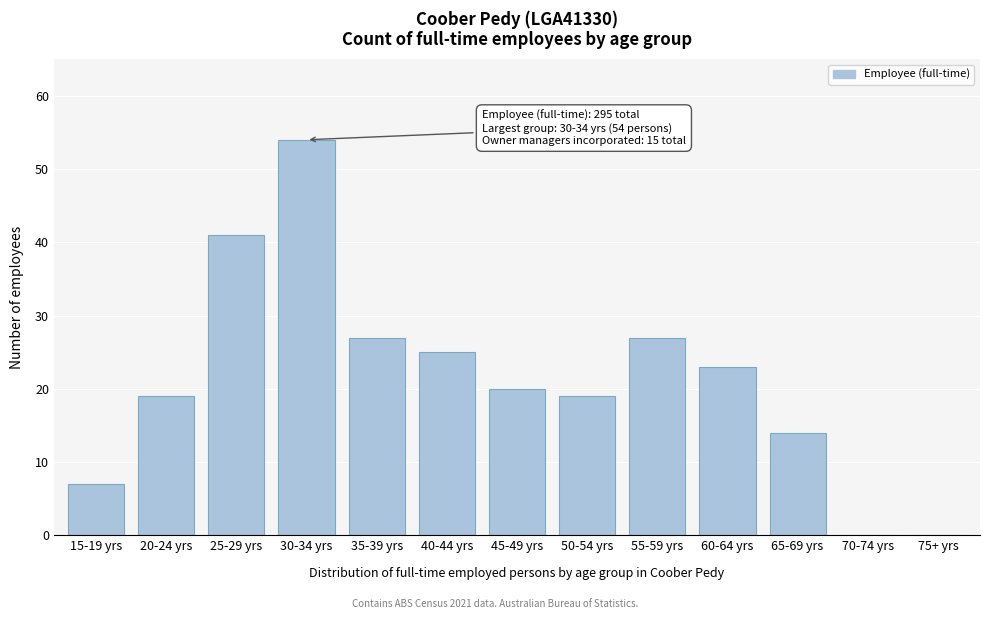

Reading right to left, extract all data points from this chart.

75+ yrs=0	70-74 yrs=0	65-69 yrs=14	60-64 yrs=23	55-59 yrs=27	50-54 yrs=19	45-49 yrs=20	40-44 yrs=25	35-39 yrs=27	30-34 yrs=54	25-29 yrs=41	20-24 yrs=19	15-19 yrs=7